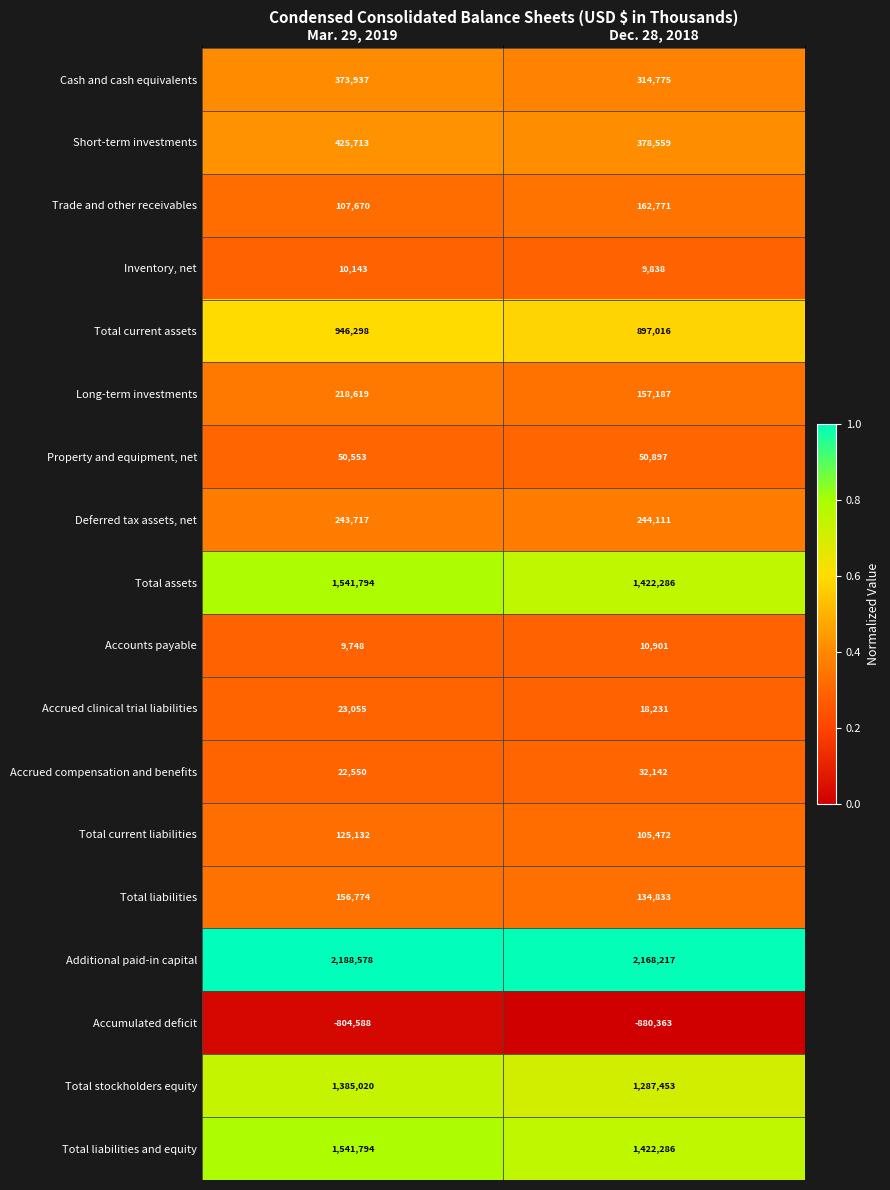

The Short-term investments series shows 425713 at Mar. 29, 2019. True or false?

True